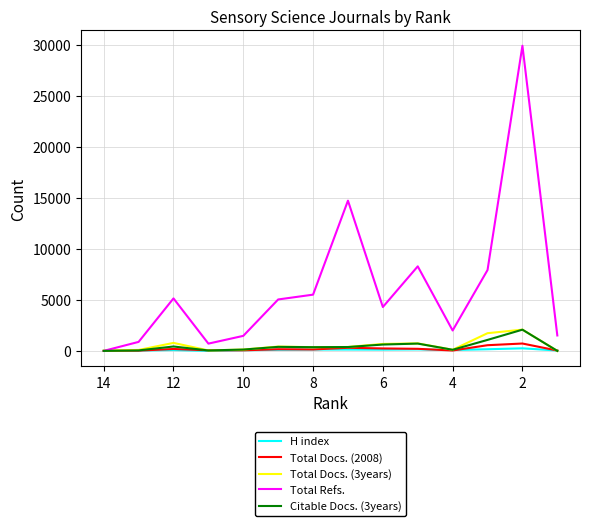

At which label does H index reach its peak?

2